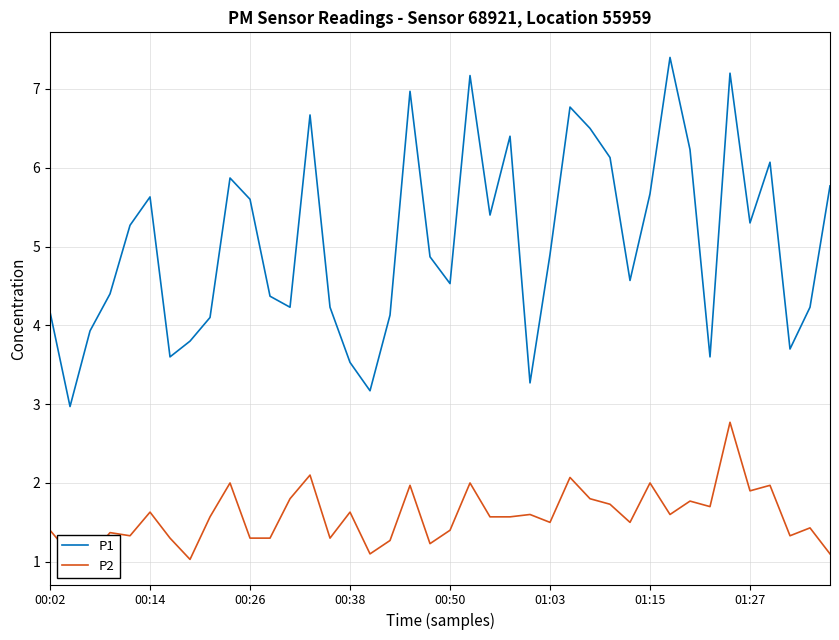

Does the chart display data point markers on the line(s)?

No